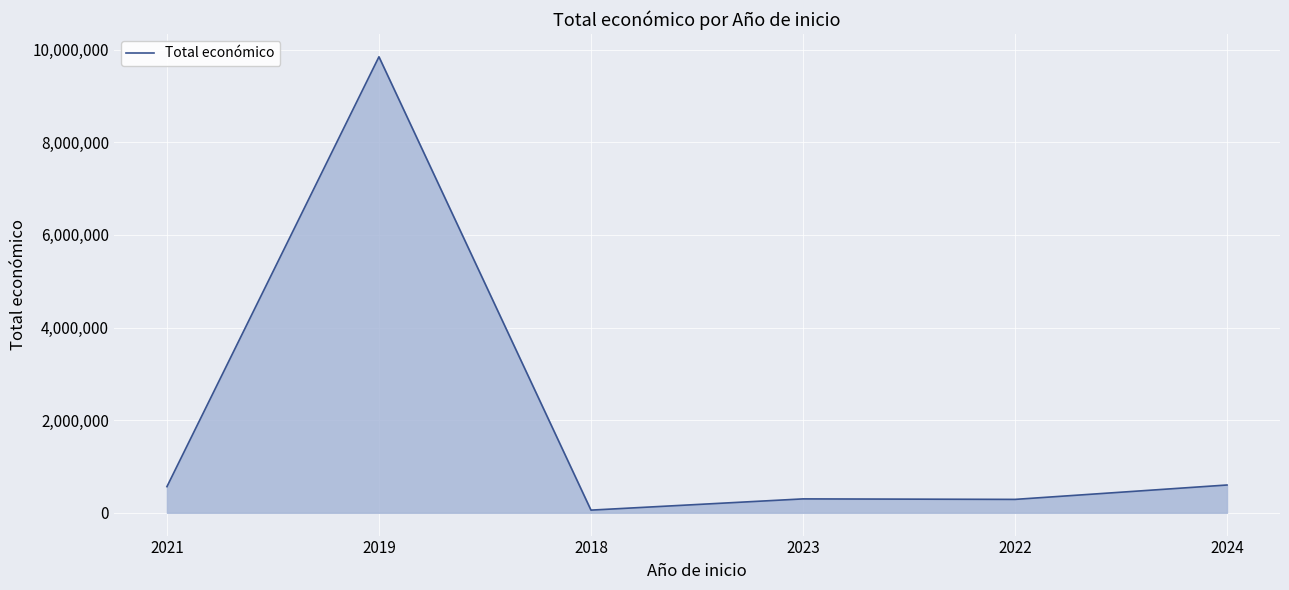

How many distinct data groups are displayed?

1